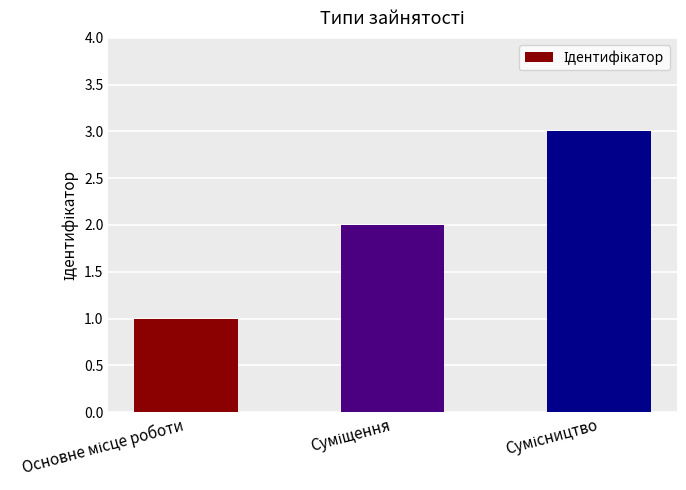

What is the greatest value displayed?

3